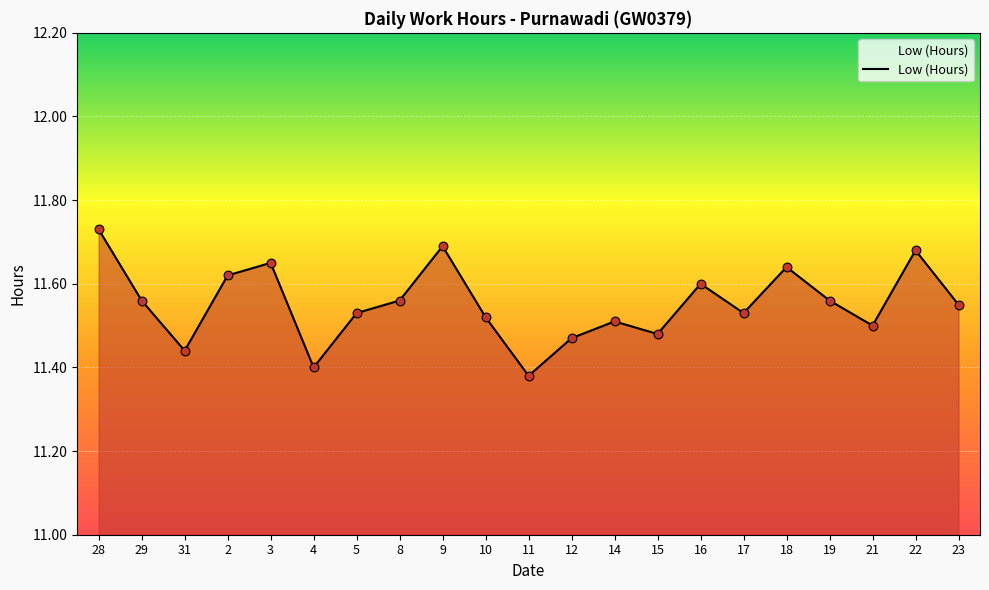

Which has a higher value, 16 or 15?

16